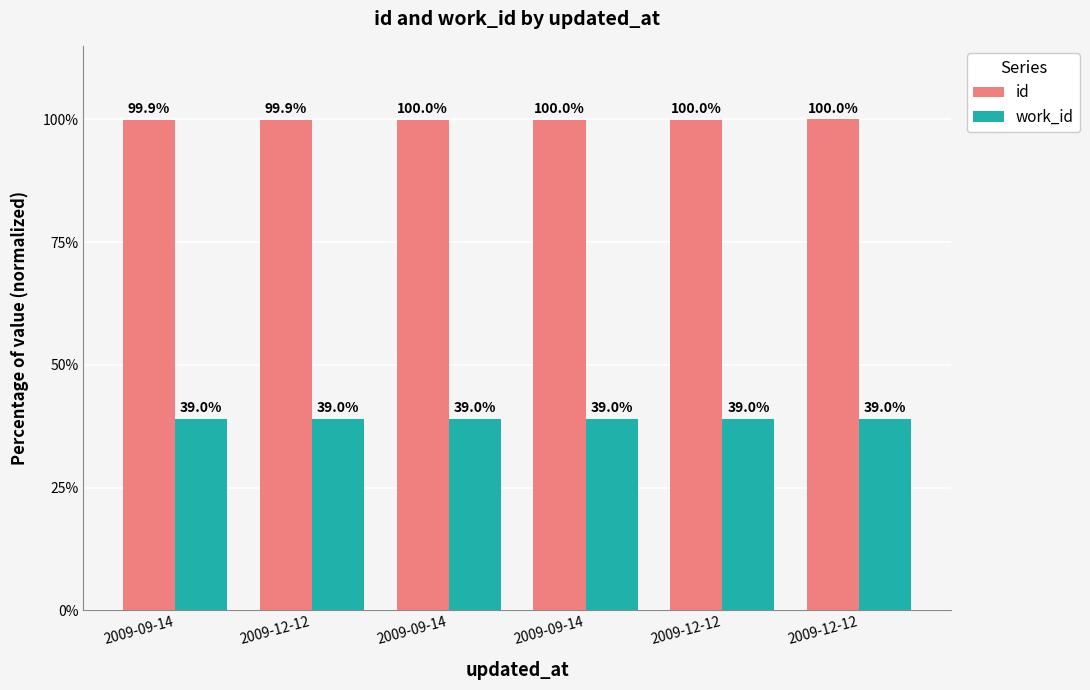

How many values in the work_id series are below 39?

3